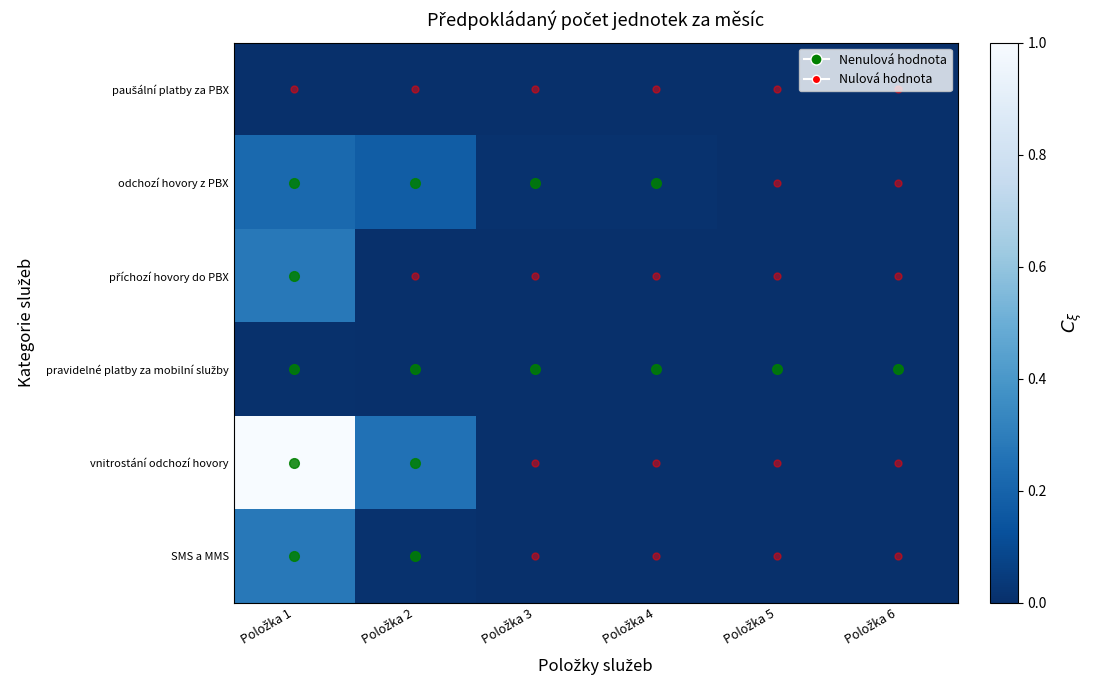

Rank the series by their maximum value, from lowest to highest.

paušální platby za PBX, pravidelné platby za mobilní služby, odchozí hovory z PBX, příchozí hovory do PBX, SMS a MMS, vnitrostání odchozí hovory